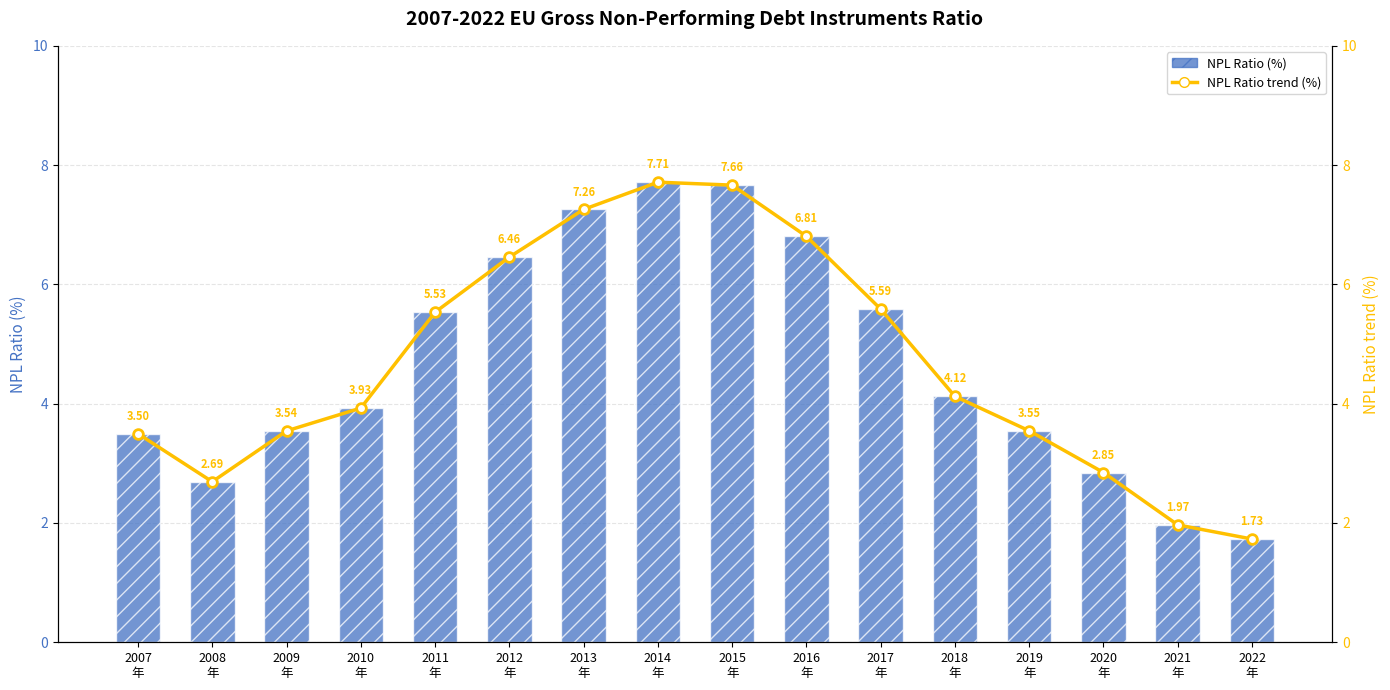

What is the difference between the NPL Ratio (%) values at 2018
年 and 2015
年?

3.5